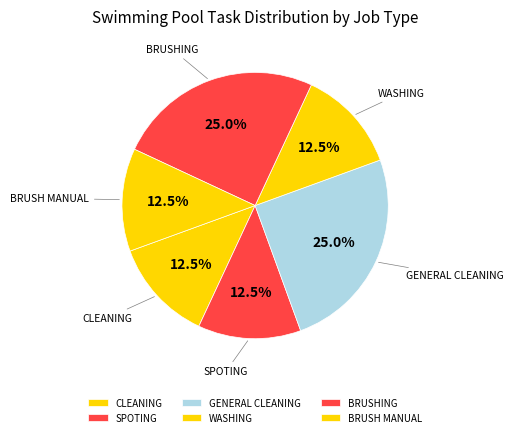

What is the total percentage of SPOTING and BRUSHING?

37.5%